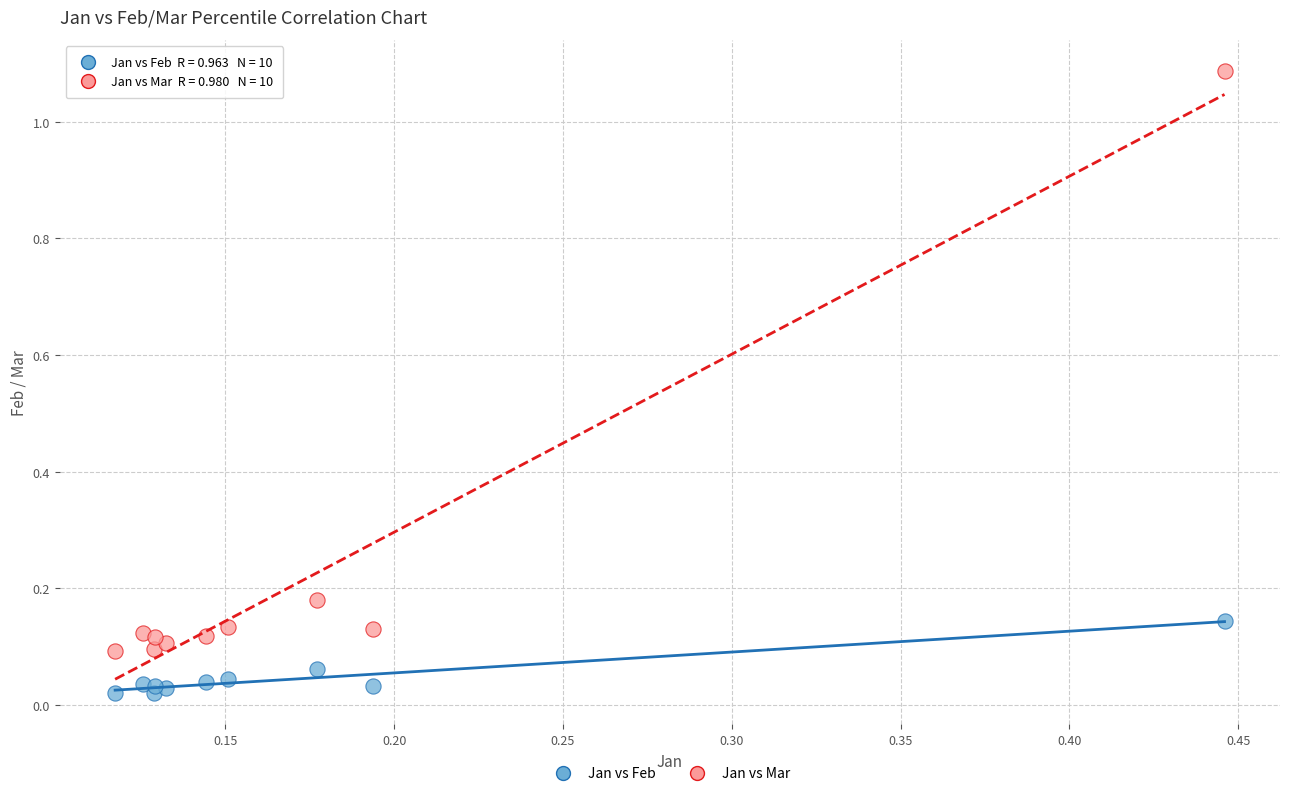

Which series reaches the maximum Y coordinate?

Jan vs Mar